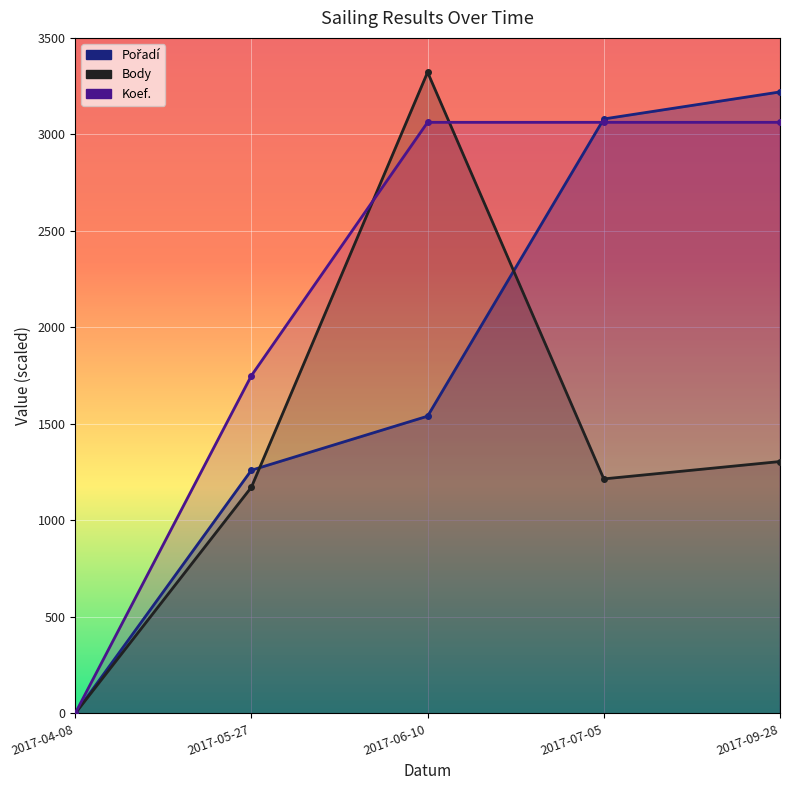

How many values in the Body series exceed 1215?

2